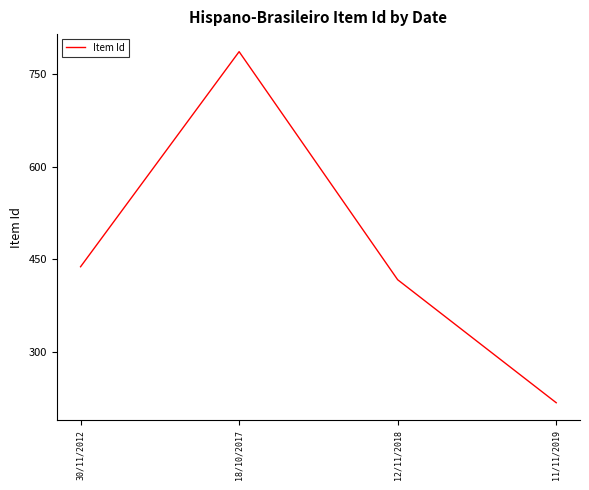

True or false: the data shows 196 at 12/11/2018.

False